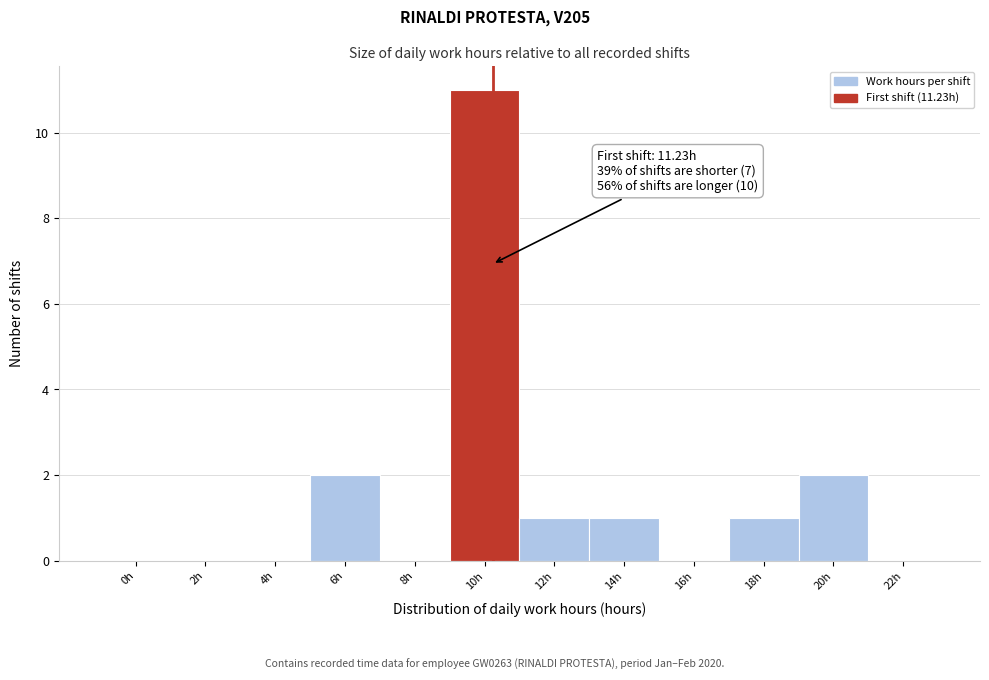

Reading left to right, transcribe all the data shown in this chart.

0h=0	2h=0	4h=0	6h=2	8h=0	10h=11	12h=1	14h=1	16h=0	18h=1	20h=2	22h=0